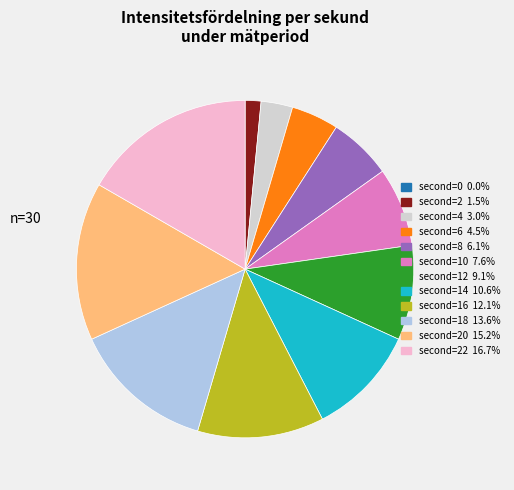

Does any single category account for the majority?

No